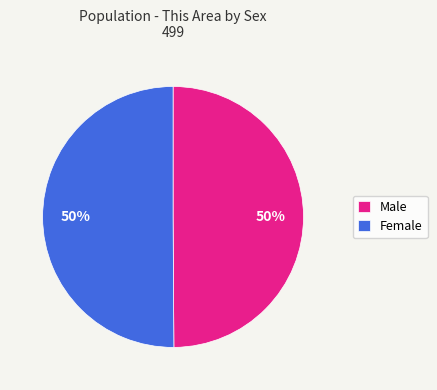

Do Male and Female together represent more than half of the pie?

Yes